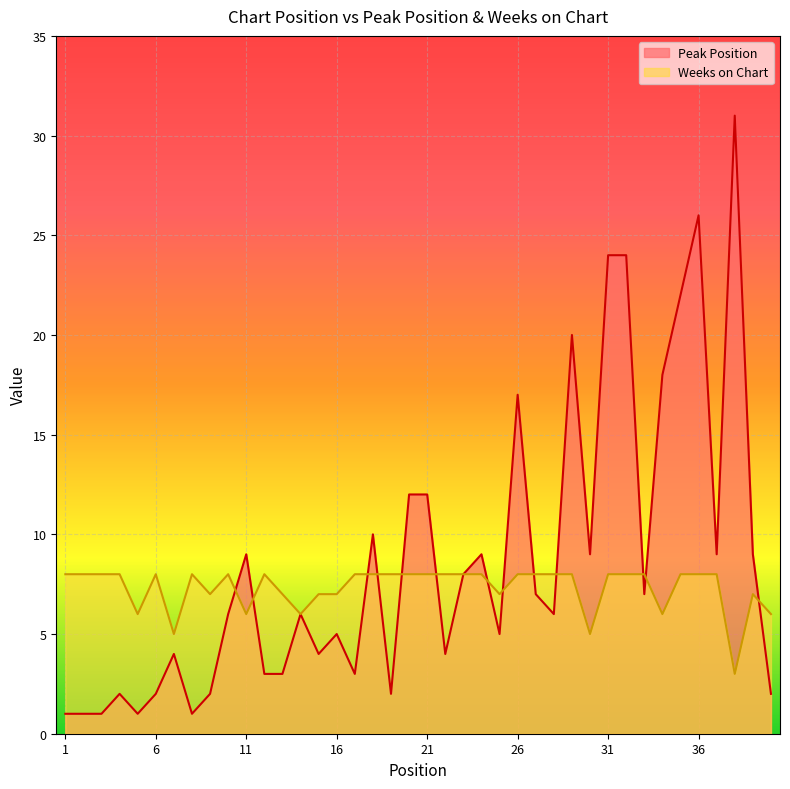

Reading left to right, list all the values displayed in this chart.

Peak Position: 1=1	2=1	3=1	4=2	5=1	6=2	7=4	8=1	9=2	10=6	11=9	12=3	13=3	14=6	15=4	16=5	17=3	18=10	19=2	20=12	21=12	22=4	23=8	24=9	25=5	26=17	27=7	28=6	29=20	30=9	31=24	32=24	33=7	34=18	35=22	36=26	37=9	38=31	39=9	40=2
Weeks on Chart: 1=8	2=8	3=8	4=8	5=6	6=8	7=5	8=8	9=7	10=8	11=6	12=8	13=7	14=6	15=7	16=7	17=8	18=8	19=8	20=8	21=8	22=8	23=8	24=8	25=7	26=8	27=8	28=8	29=8	30=5	31=8	32=8	33=8	34=6	35=8	36=8	37=8	38=3	39=7	40=6